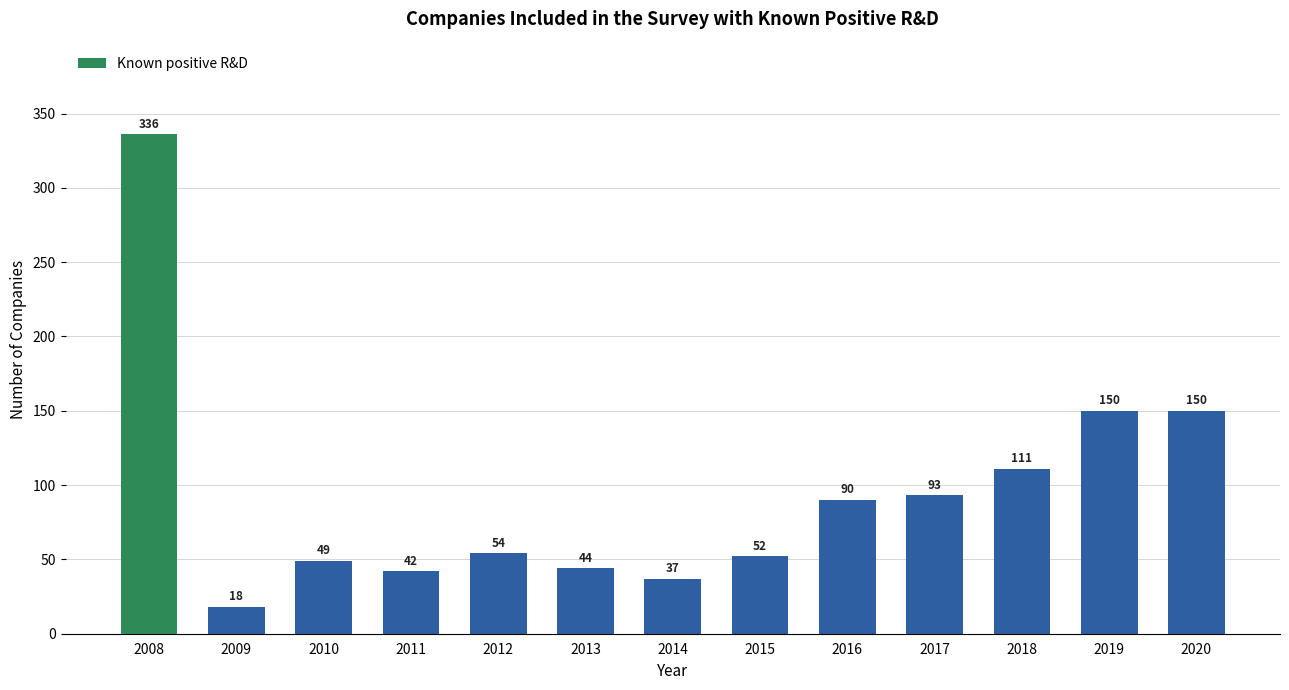

What value does the data have at 2011?

42